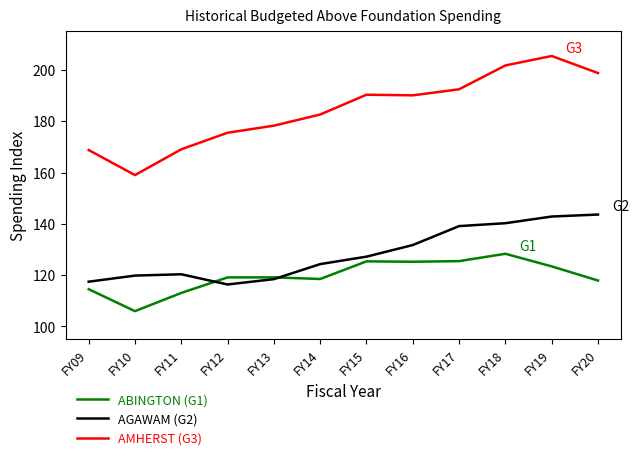

Between which two adjacent categories do AGAWAM (G2) and ABINGTON (G1) first intersect?

FY11 and FY12